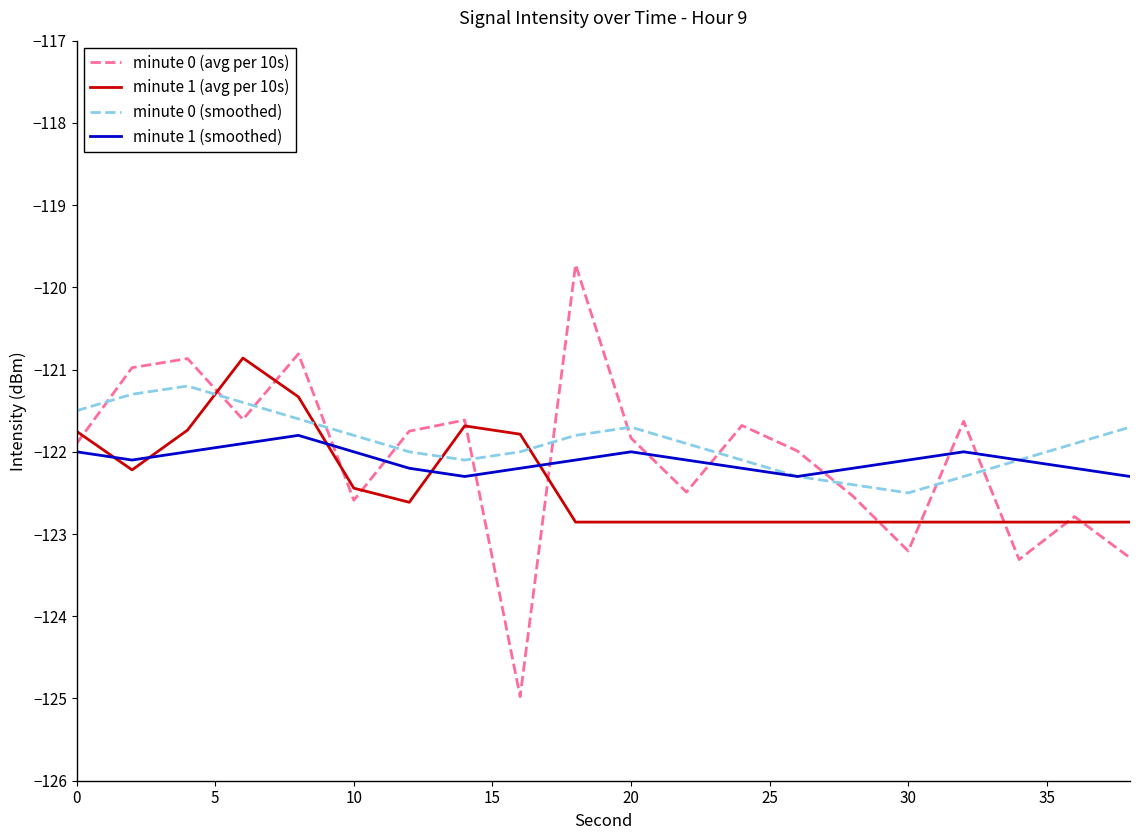

How many times do minute 0 (avg per 10s) and minute 1 (smoothed) cross each other?

9